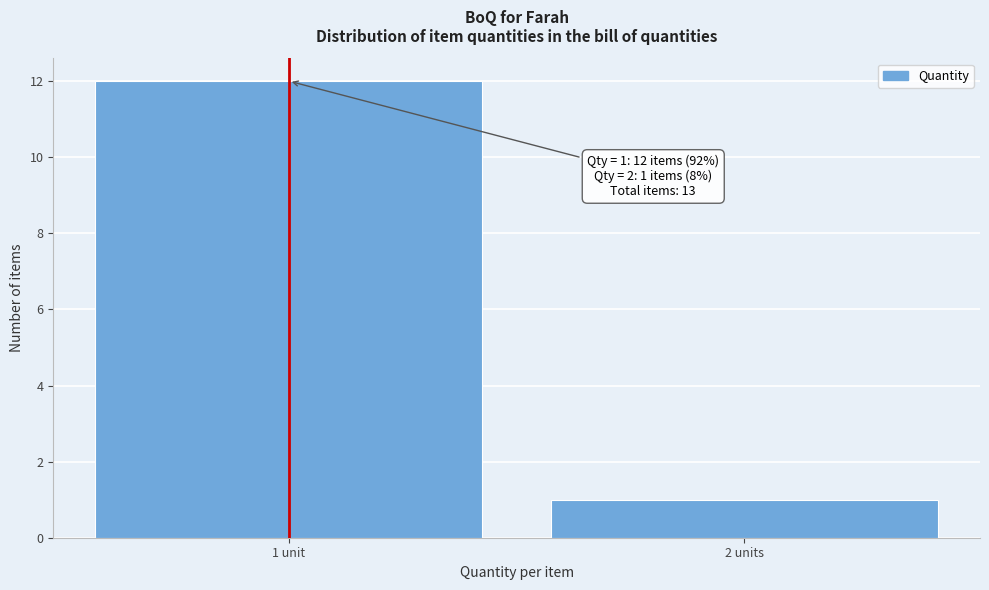

Reading right to left, list all the values displayed in this chart.

1	12